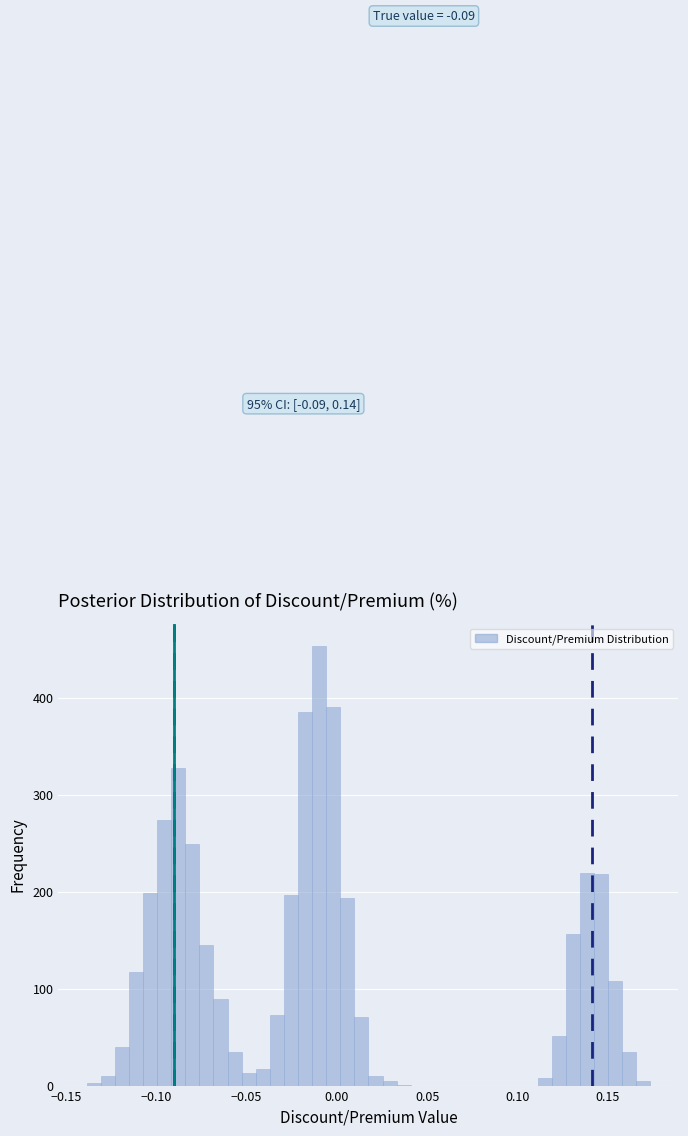

Around what value on the x-axis is the tallest bar? Give the approximate position of its centre, as read against the axis.

-0.010